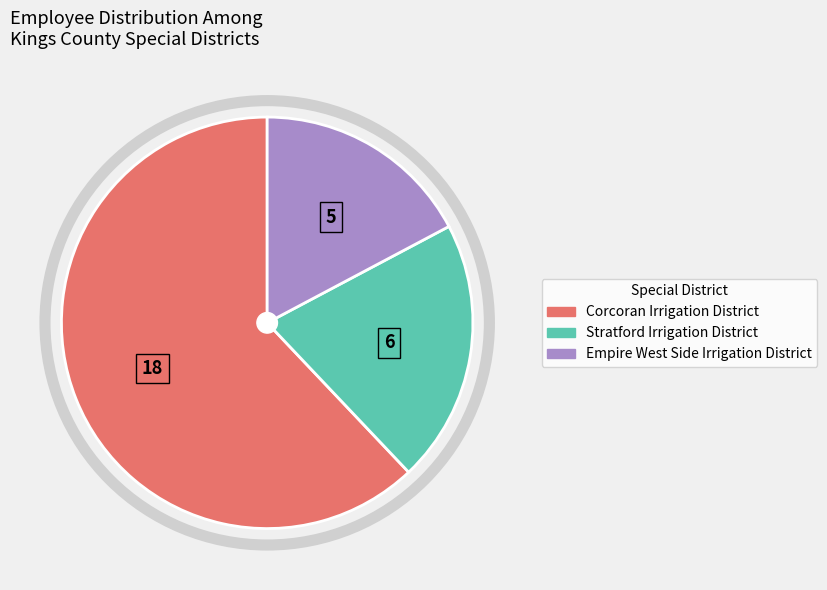

Rank the categories by value from highest to lowest.

Corcoran Irrigation District, Stratford Irrigation District, Empire West Side Irrigation District